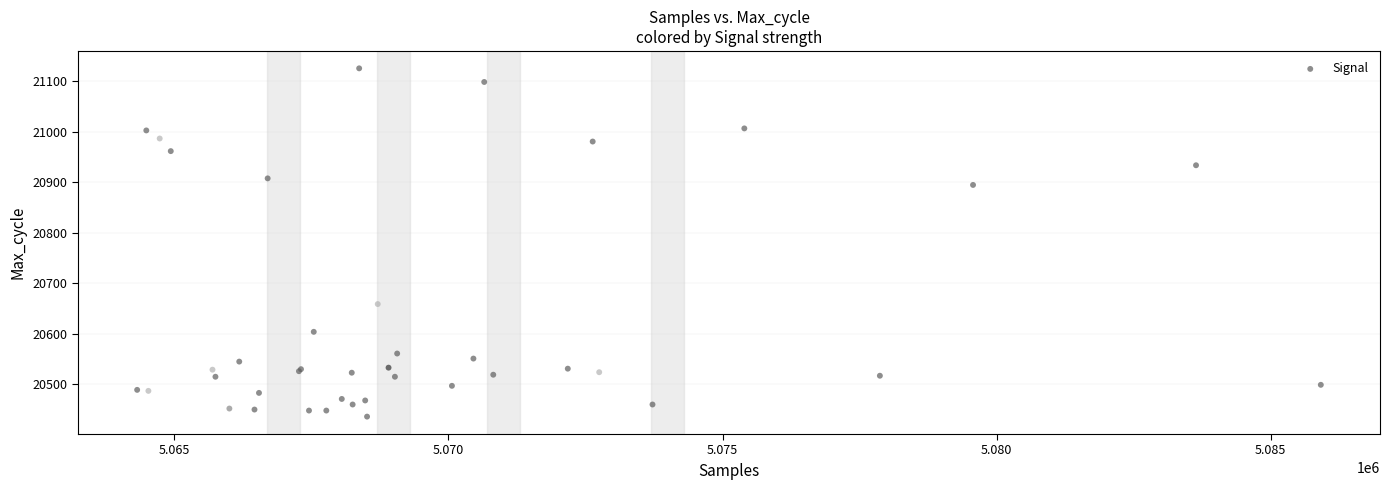

What Y value in the scatter plot is closest to 20781?

20895